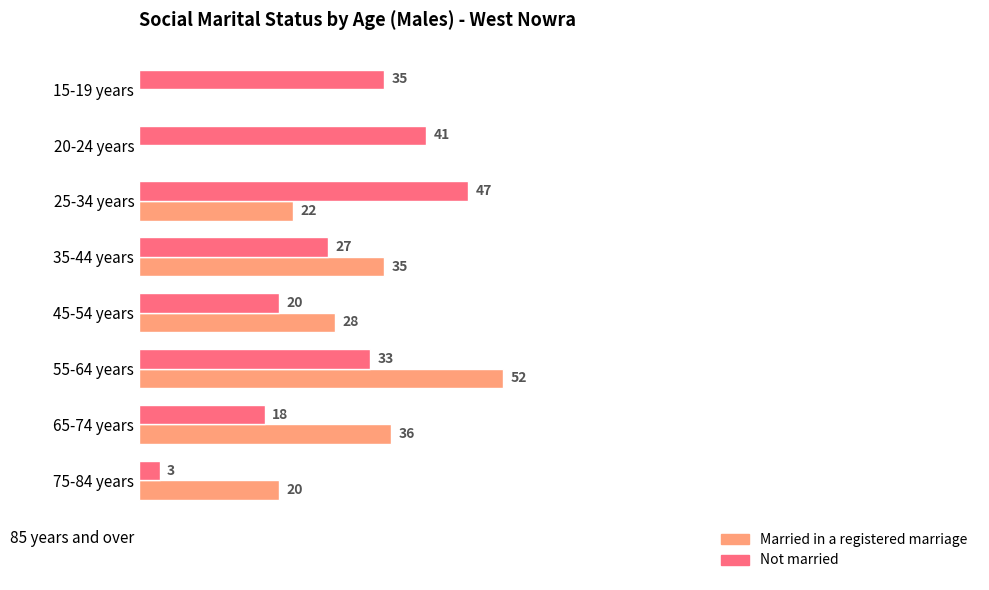

Is the value of Not married at 85 years and over greater than the value of Married in a registered marriage at 75-84 years?

No